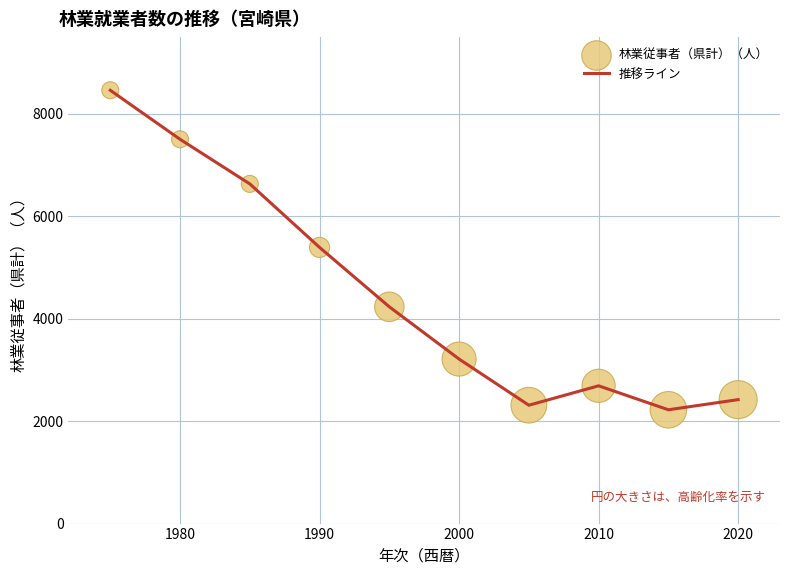

What is the difference between the maximum and minimum values?

6238